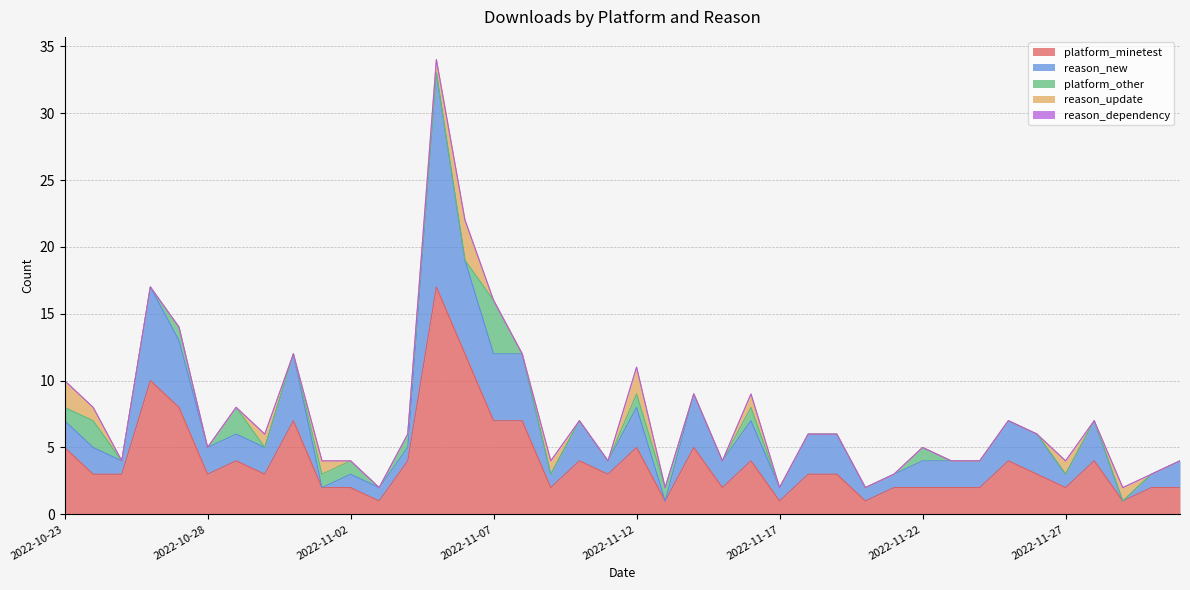

Reading left to right, transcribe all the data shown in this chart.

platform_minetest: 5	3	3	10	8	3	4	3	7	2	2	1	4	17	12	7	7	2	4	3	5	1	5	2	4	1	3	3	1	2	2	2	2	4	3	2	4	1	2	2
reason_new: 2	2	1	7	5	2	2	2	5	0	1	1	1	16	7	5	5	1	3	1	3	0	4	2	3	1	3	3	1	1	2	2	2	3	3	1	3	0	1	2
platform_other: 1	2	0	0	1	0	2	0	0	1	1	0	1	0	0	4	0	0	0	0	1	1	0	0	1	0	0	0	0	0	1	0	0	0	0	0	0	0	0	0
reason_update: 2	1	0	0	0	0	0	1	0	1	0	0	0	1	3	0	0	1	0	0	2	0	0	0	1	0	0	0	0	0	0	0	0	0	0	1	0	1	0	0
reason_dependency: 0	0	0	0	0	0	0	0	0	0	0	0	0	0	0	0	0	0	0	0	0	0	0	0	0	0	0	0	0	0	0	0	0	0	0	0	0	0	0	0